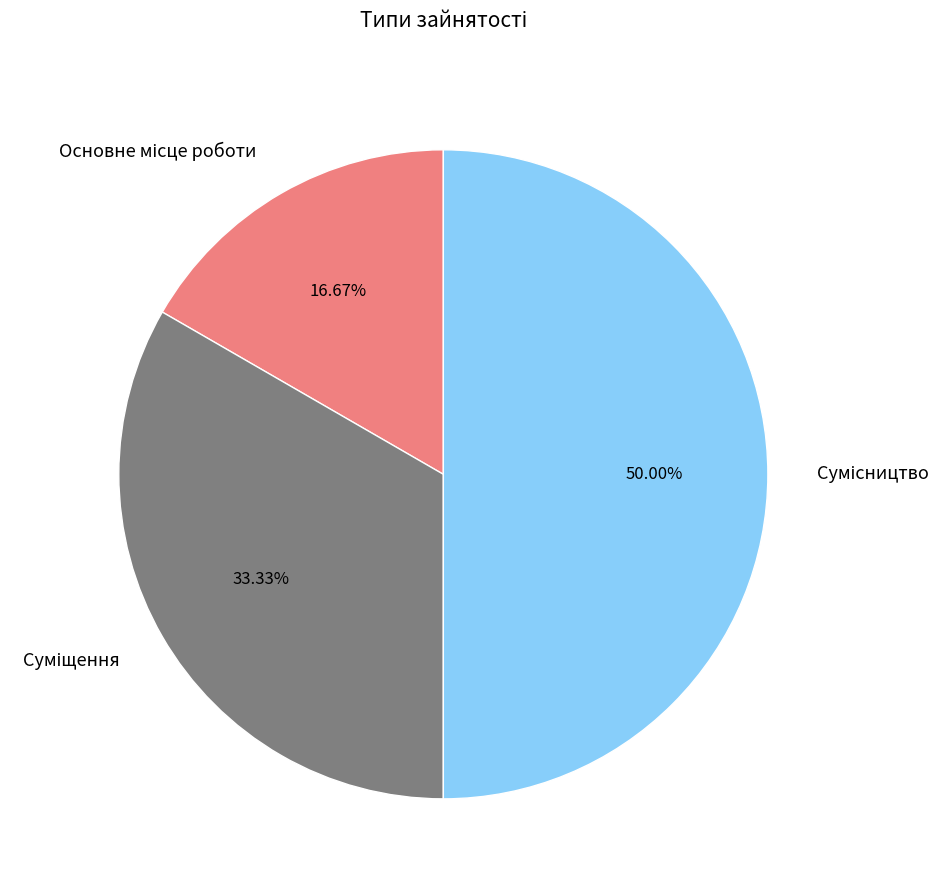

The Основне місце роботи slice represents 28% of the pie. True or false?

False